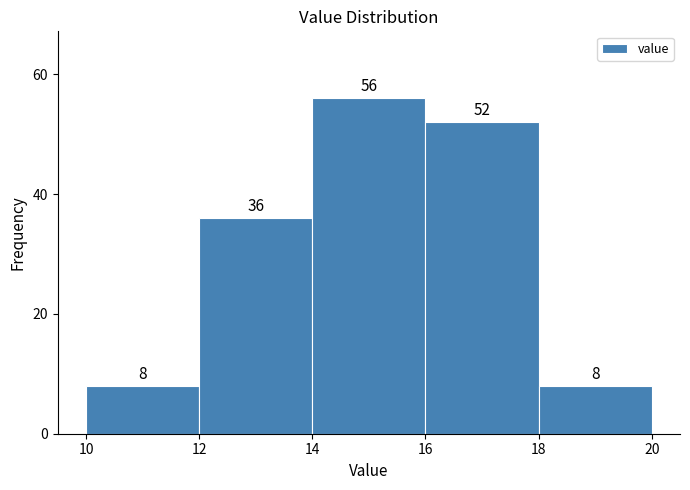

Reading left to right, list every bar in this chart as the range it spans on the x-axis followed by its height.

10 to 12: 8
12 to 14: 36
14 to 16: 56
16 to 18: 52
18 to 20: 8